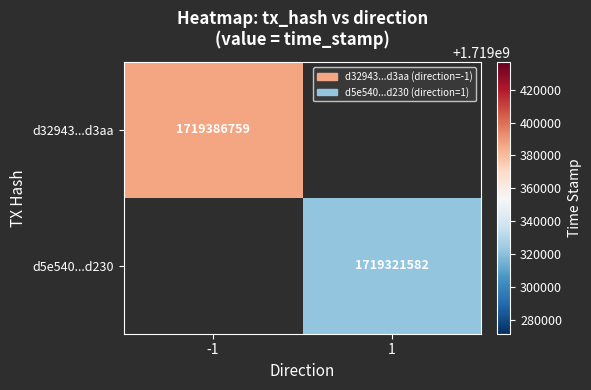

Which category has the lowest value across all series?

1